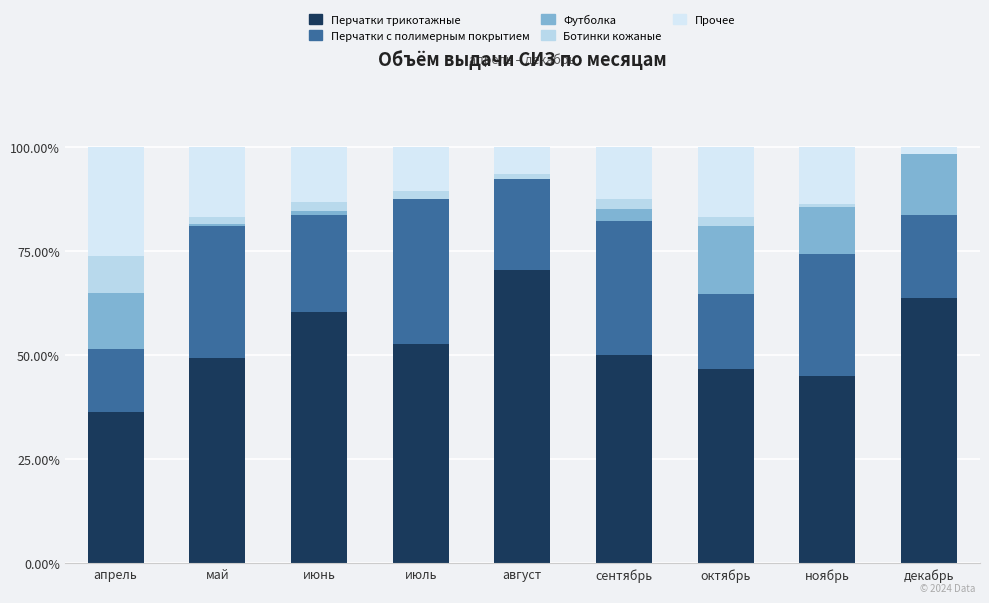

True or false: Перчатки с полимерным покрытием has a value of 29.2 at ноябрь.

True